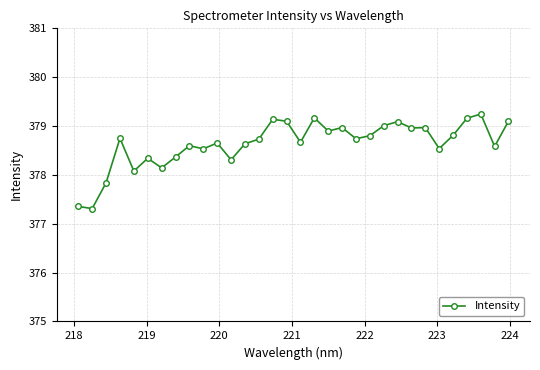

What is the average value?

378.6